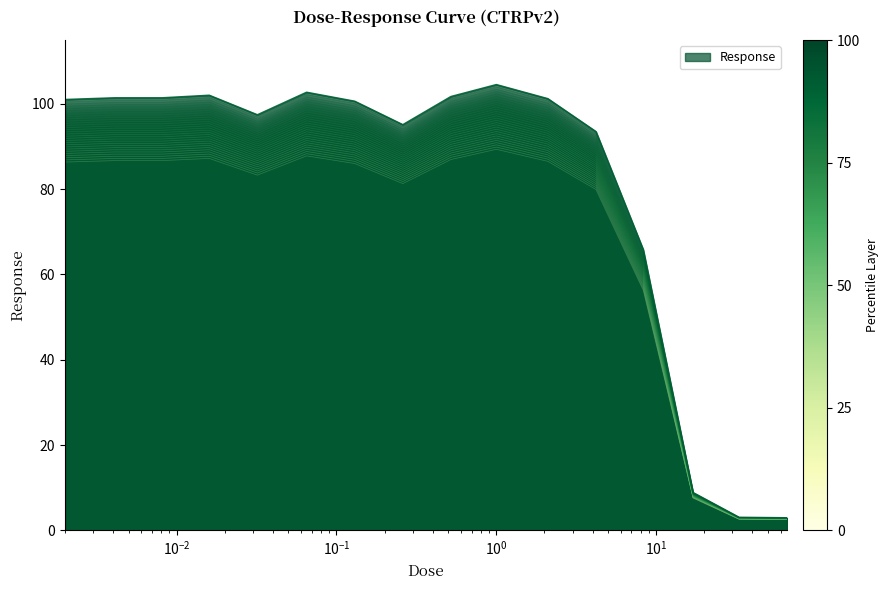

At which category does the chart reach its minimum across all series?

66.0